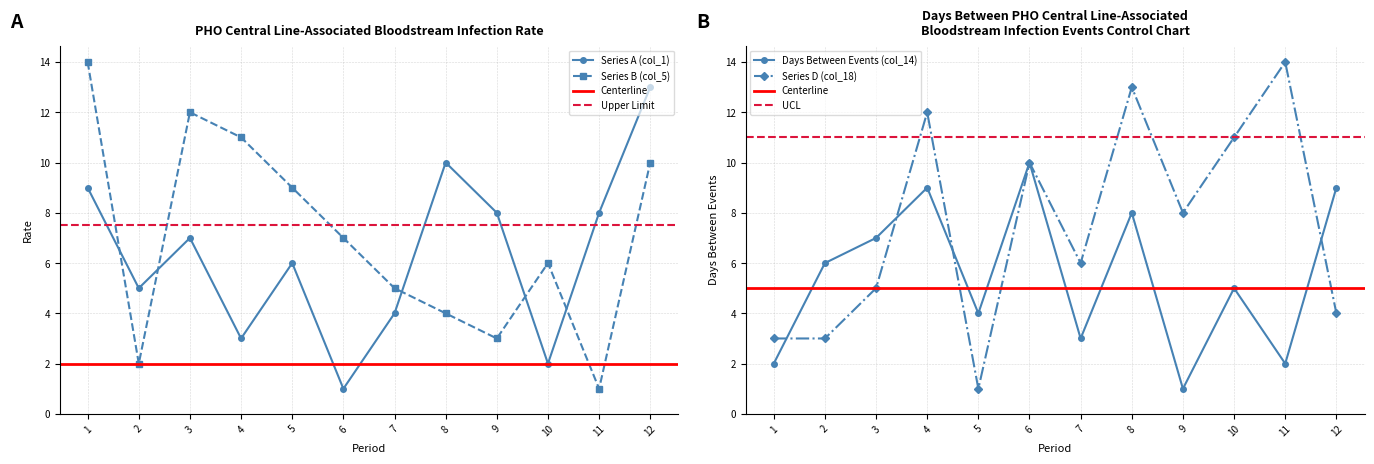

Reading left to right, extract all data points from this chart.

Series A (col_1): 1=9	2=5	3=7	4=3	5=6	6=1	7=4	8=10	9=8	10=2	11=8	12=13
Series B (col_5): 1=14	2=2	3=12	4=11	5=9	6=7	7=5	8=4	9=3	10=6	11=1	12=10
Series C (col_14): 1=2	2=6	3=7	4=9	5=4	6=10	7=3	8=8	9=1	10=5	11=2	12=9
Series D (col_18): 1=3	2=3	3=5	4=12	5=1	6=10	7=6	8=13	9=8	10=11	11=14	12=4